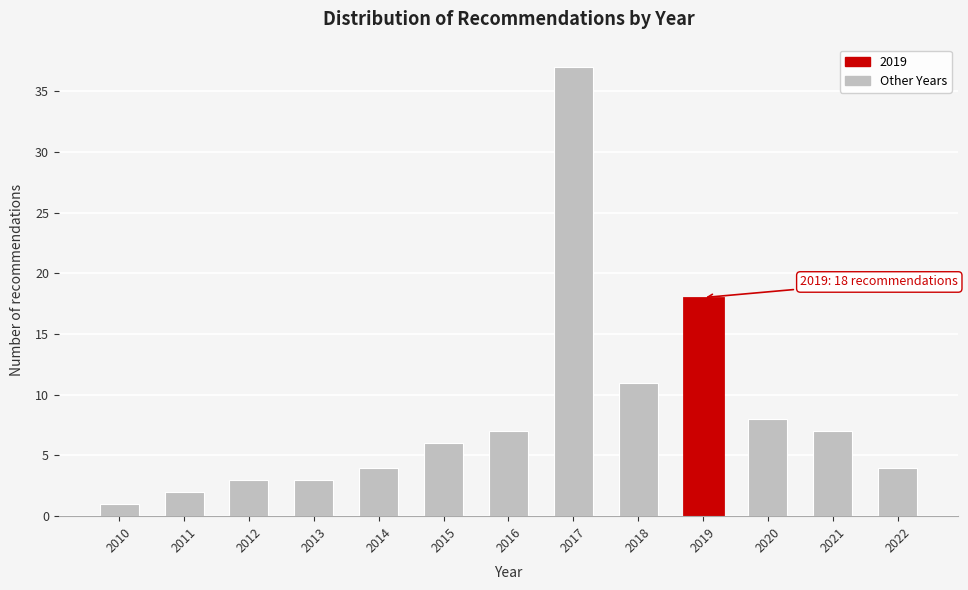

Reading left to right, what are all the values shown in this chart?

1	2	3	3	4	6	7	37	11	18	8	7	4